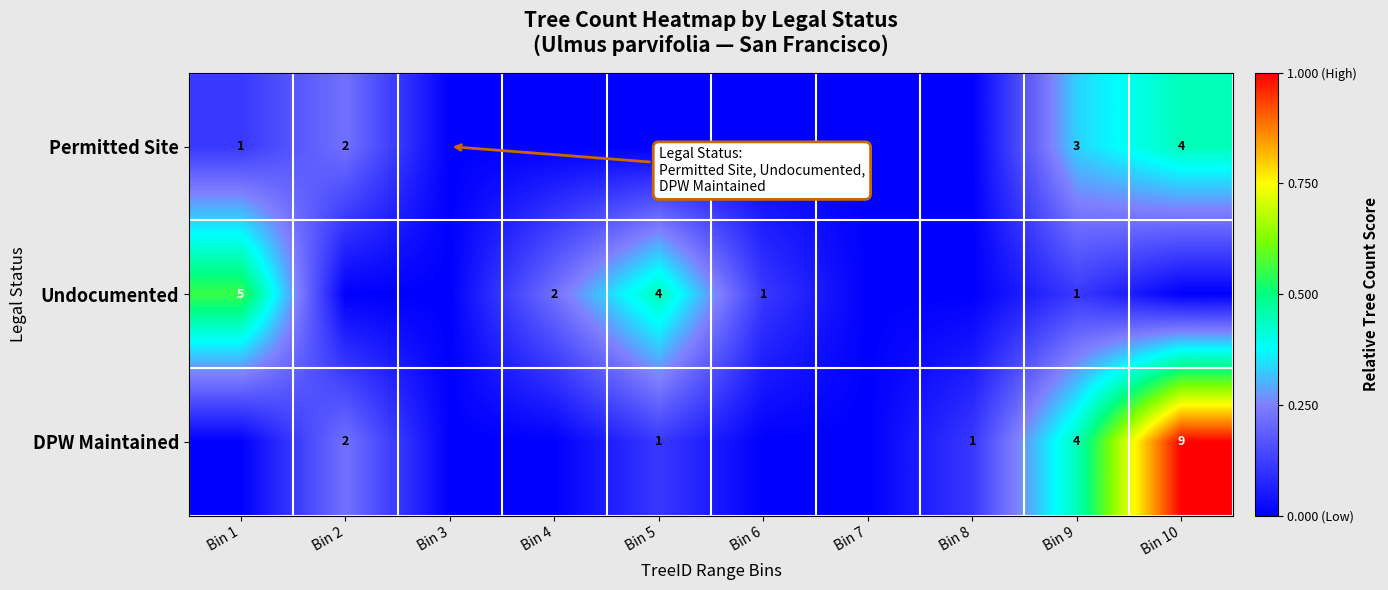

At how many categories does at least one series exceed 0?

8